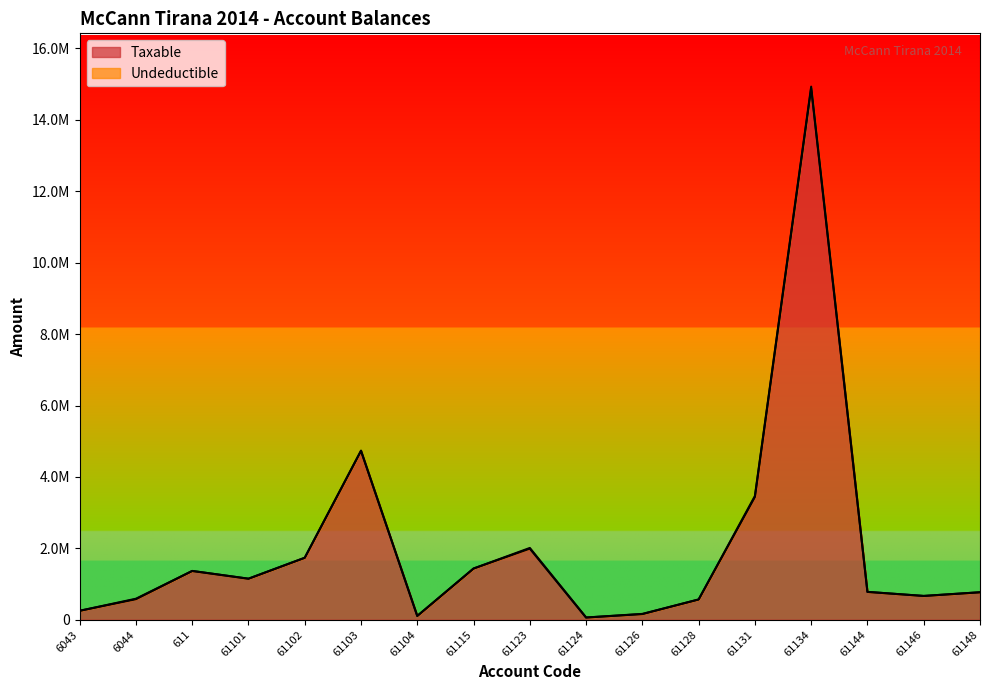

What is the difference between the maximum and minimum values?

14826046.6